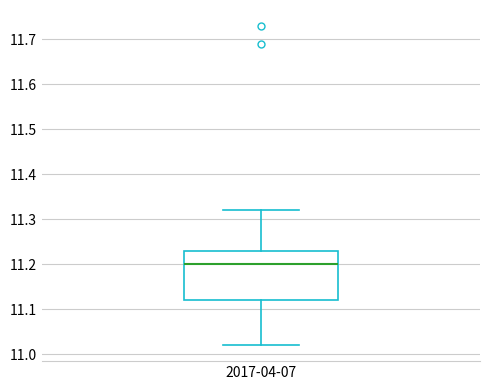

Where does the upper whisker of the box for 2017-04-07 end on the y-axis? The values are not printed on the chart, so give them approximately, as read against the axis.

11.32